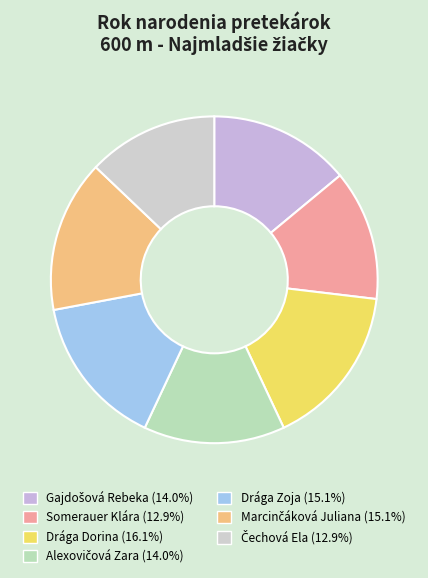

True or false: Alexovičová Zara accounts for 14% of the total.

True